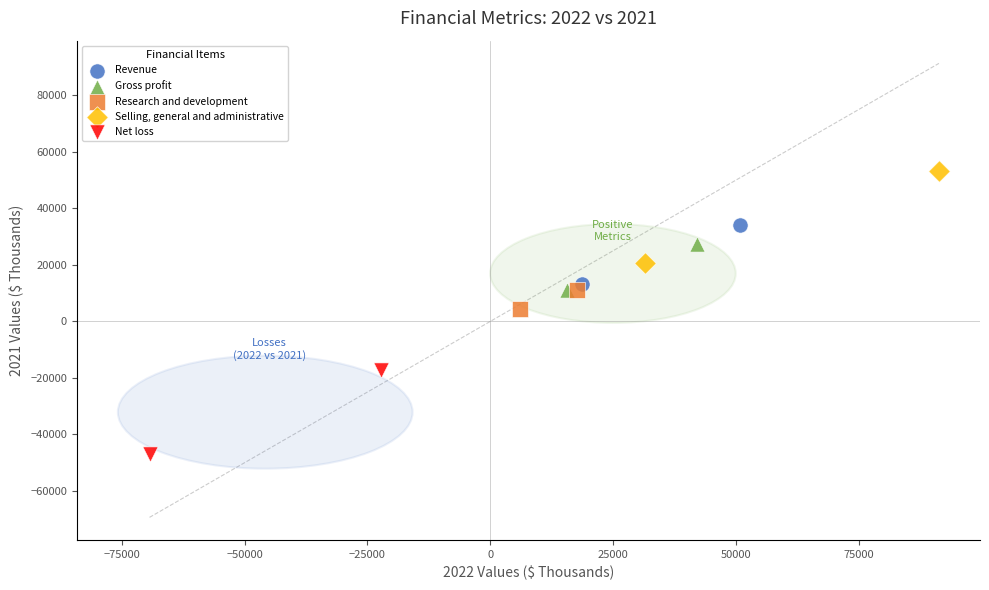

What are all the series names shown in the legend?

Revenue, Gross profit, Research and development, Selling, general and administrative, Net loss